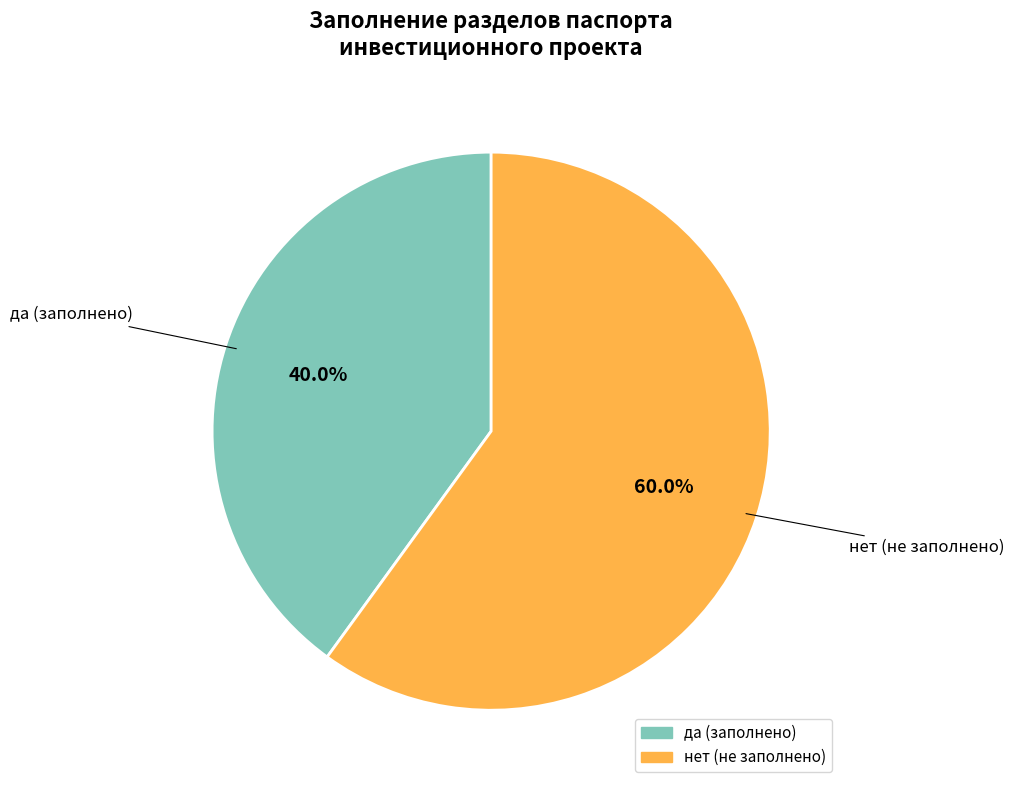

Between да and нет, which is larger?

нет